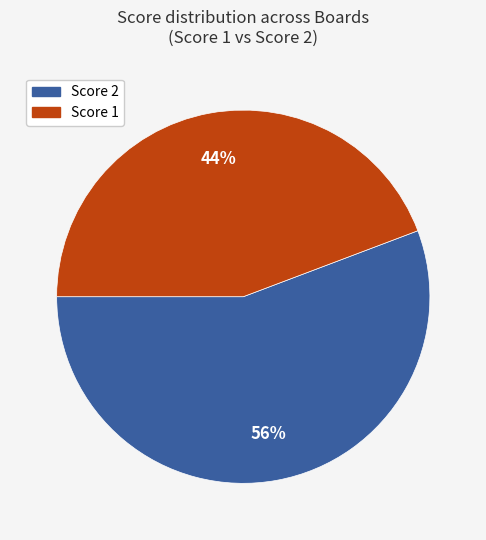

To the nearest percent, what is the difference between the Score 2 and Score 1 slice percentages?

12%